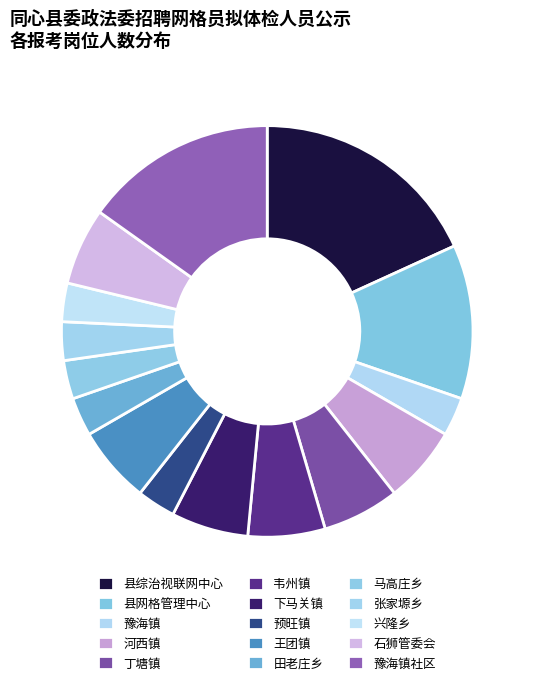

Is it true that 豫海镇 is 3% of the pie?

True